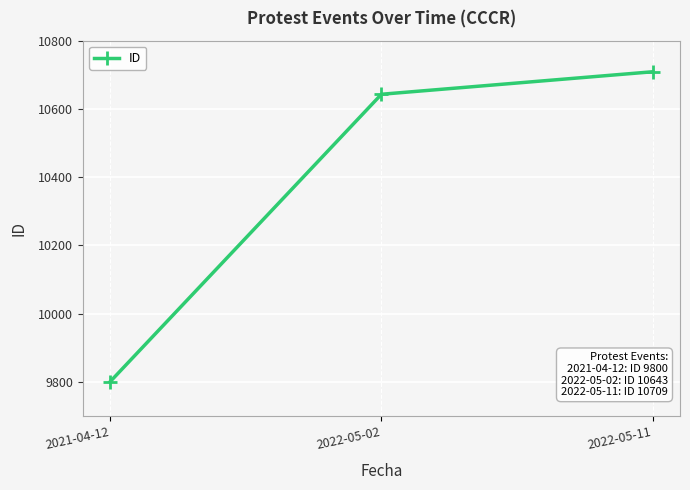

What is the difference between the maximum and minimum values?

909